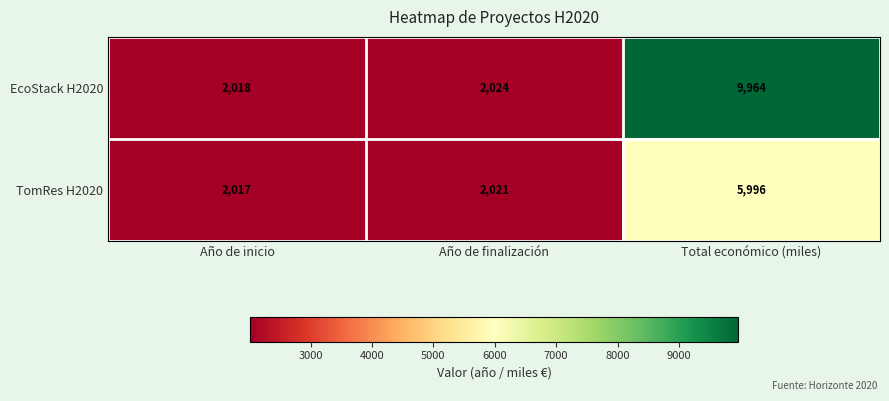

How many values in the TomRes H2020 series are below 2021?

1